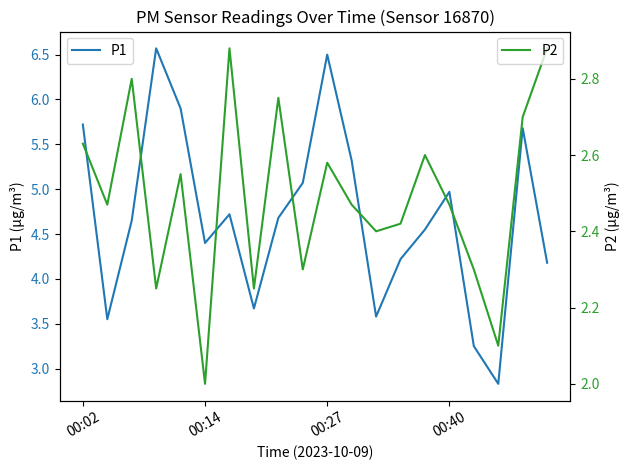

What is the value of the P1 point at the 4th from the left?

6.6